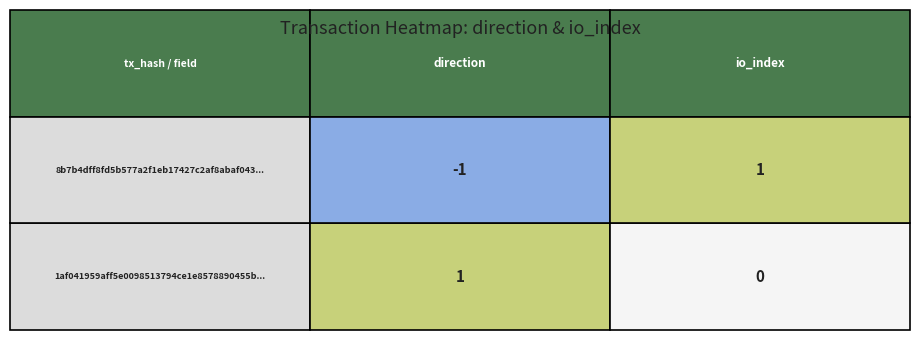

Is the value of 8b7b4dff8fd5b577a2f1eb17427c2af8abaf043 at 1 greater than the value of 1af041959aff5e0098513794ce1e8578890455b at 1?

Yes